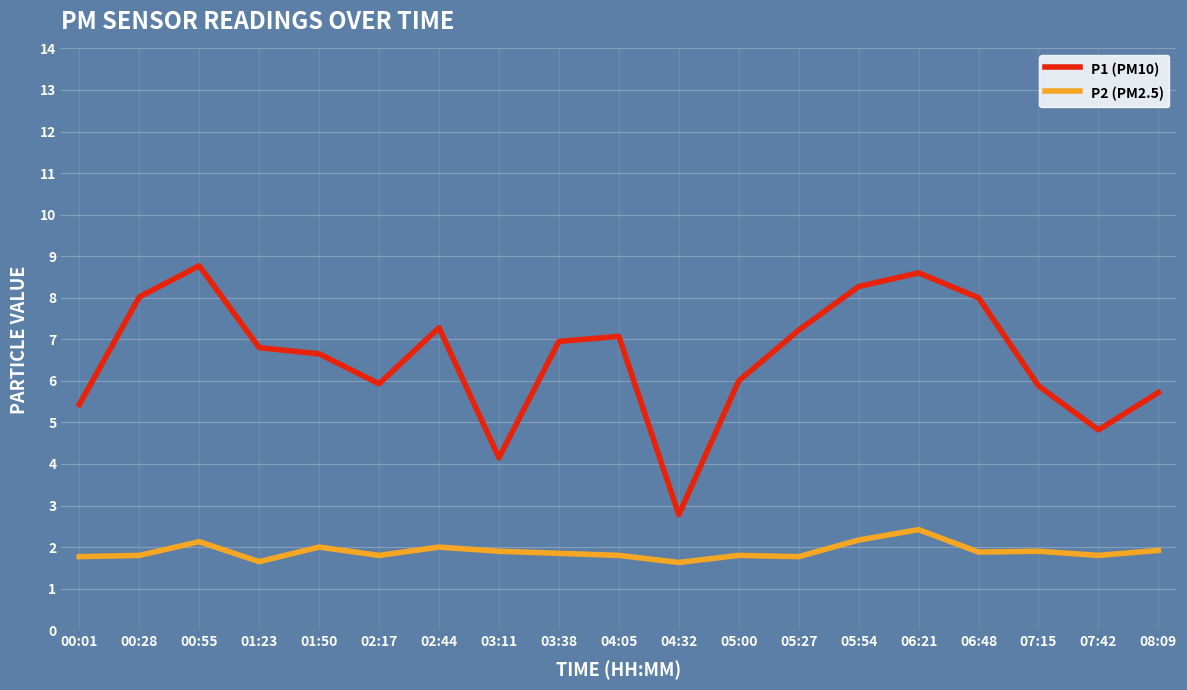

Is it true that P2 (PM2.5) equals 1.1 at 00:55?

False